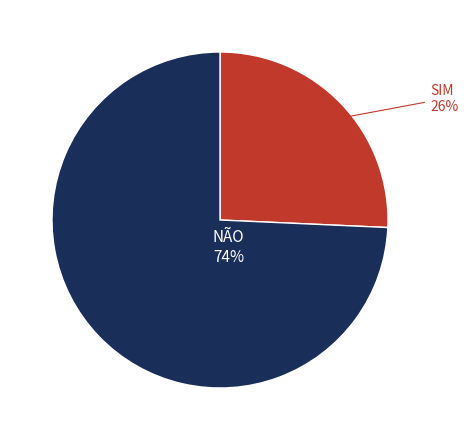

To the nearest percent, what is the average slice percentage?

50%